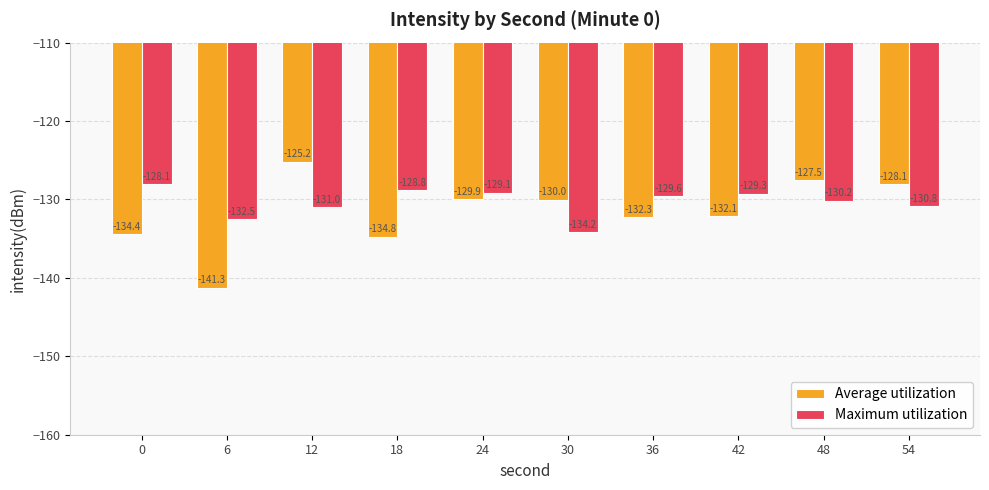

At which category is the sum across all series the highest?

12